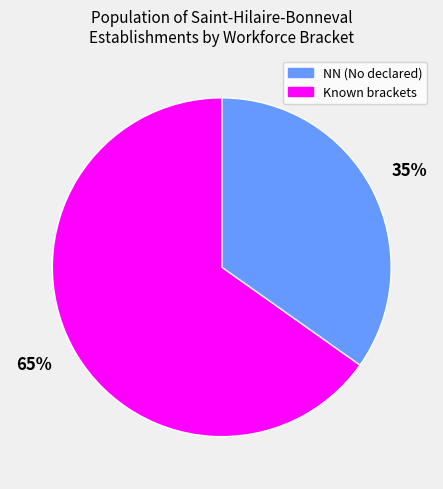

Is the sum of NN (No declared) and Known brackets greater than half?

Yes